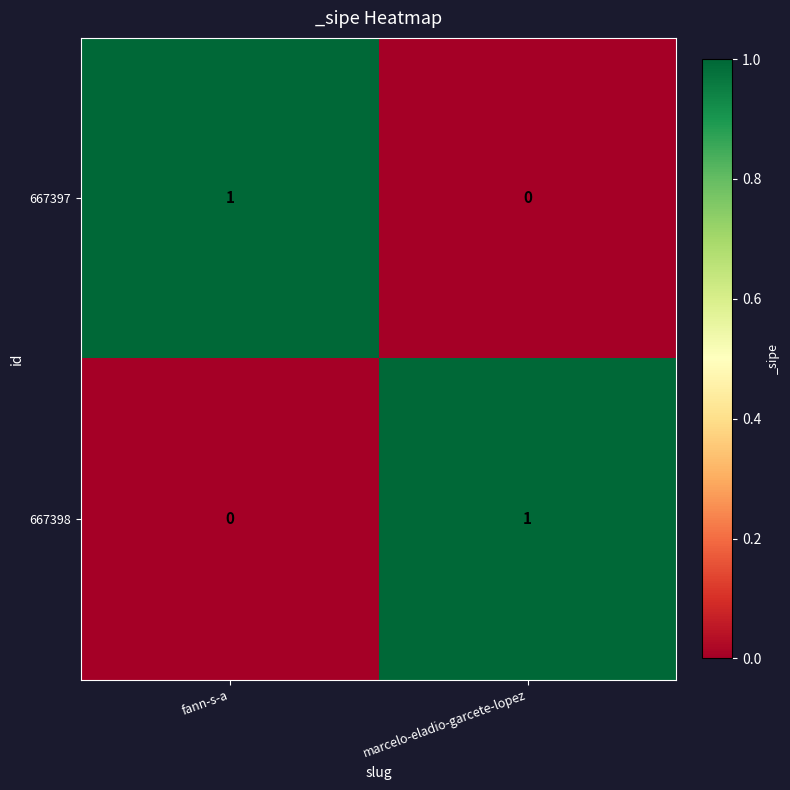

Is it true that 667398 equals 0 at fann-s-a?

True